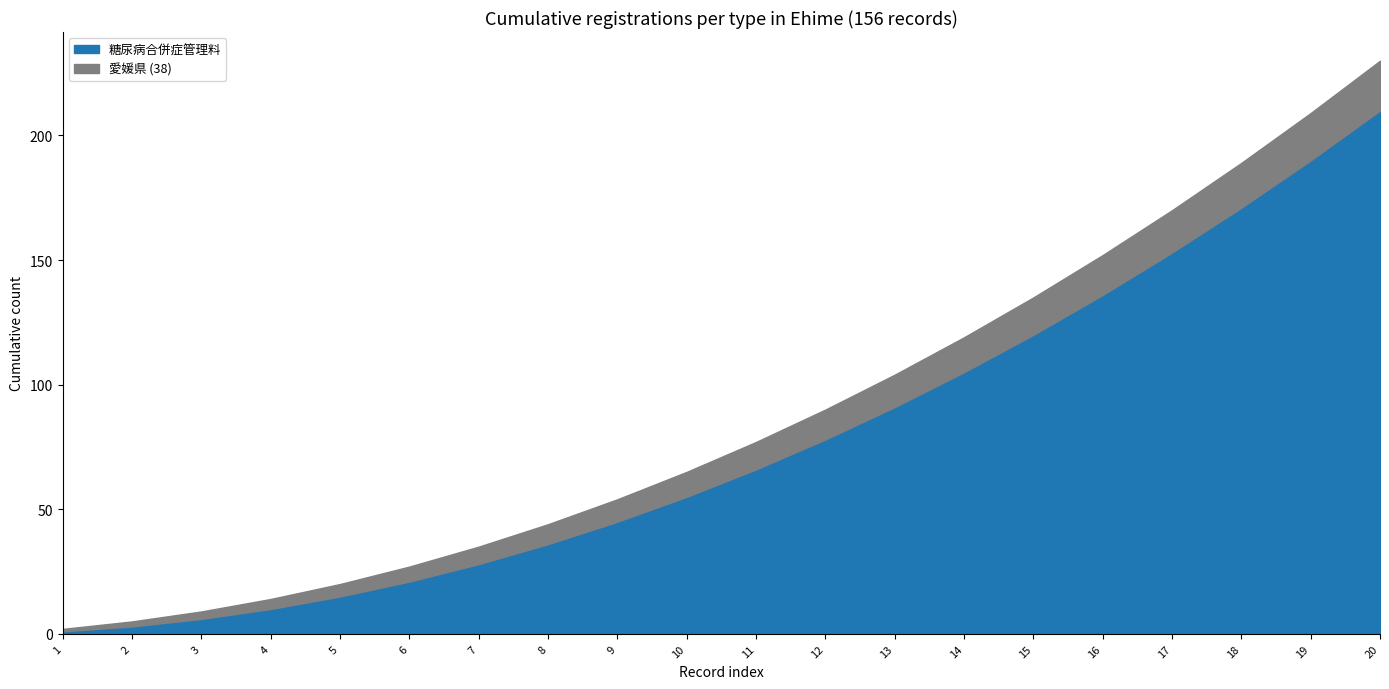

Is it true that 糖尿病合併症管理料 equals 66 at 11?

True